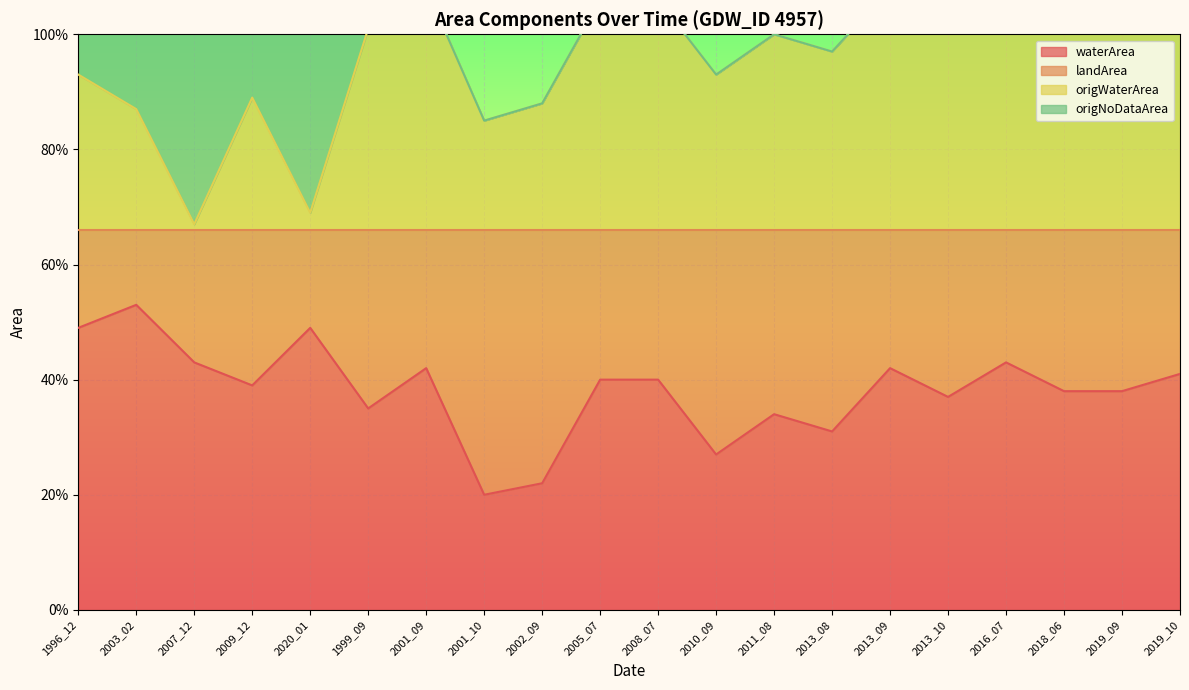

Is it true that waterArea equals 0.4 at 2013_09?

True